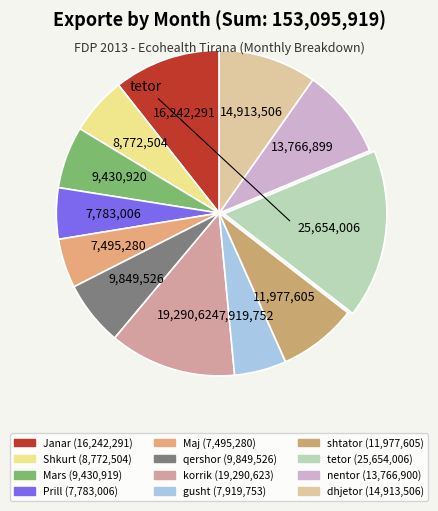

Is it true that shtator is 1% of the pie?

False